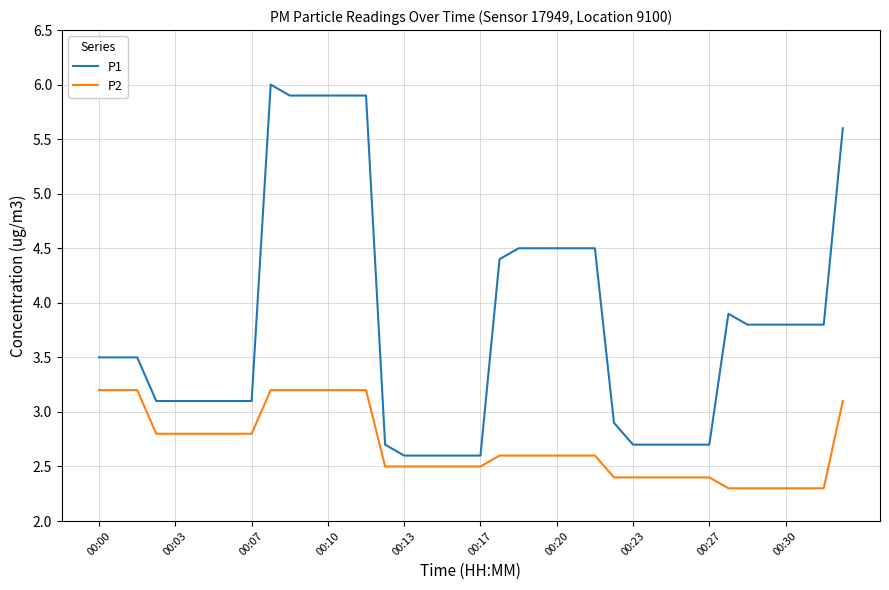

Rank the series by their maximum value, from lowest to highest.

P2, P1